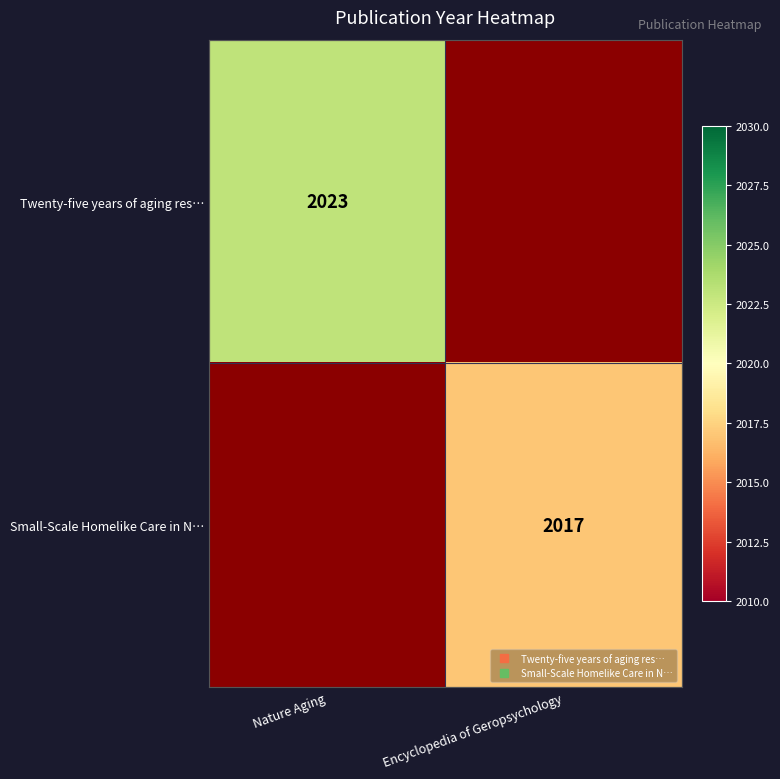

Rank the series by their average value, from highest to lowest.

Twenty-five years of aging res…, Small-Scale Homelike Care in N…